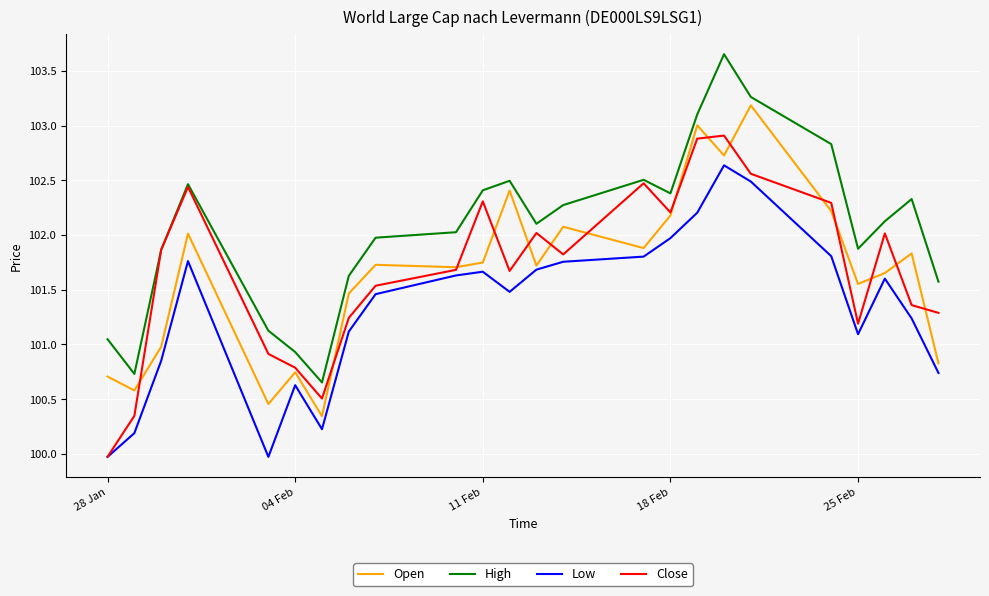

Does the chart have visible grid lines?

Yes